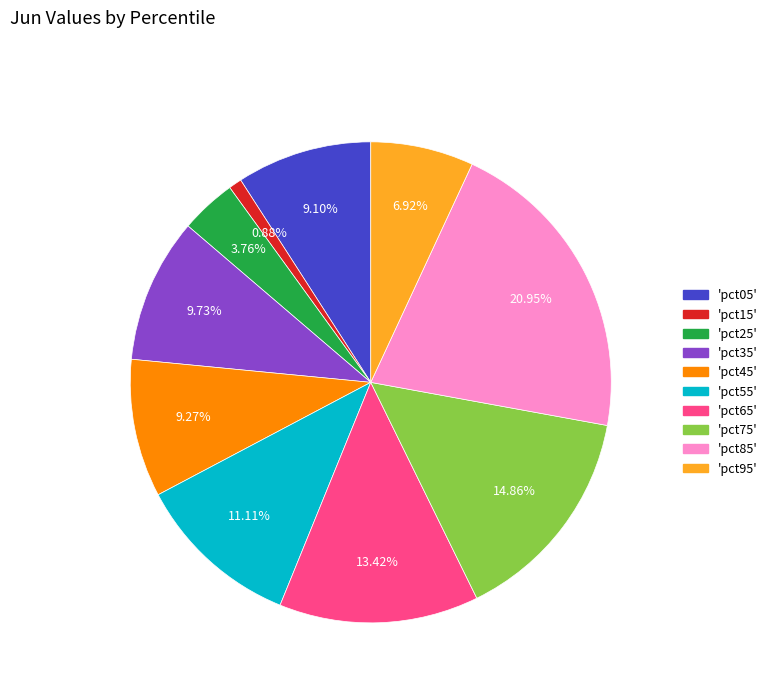

Is there any slice that represents more than half of the pie?

No